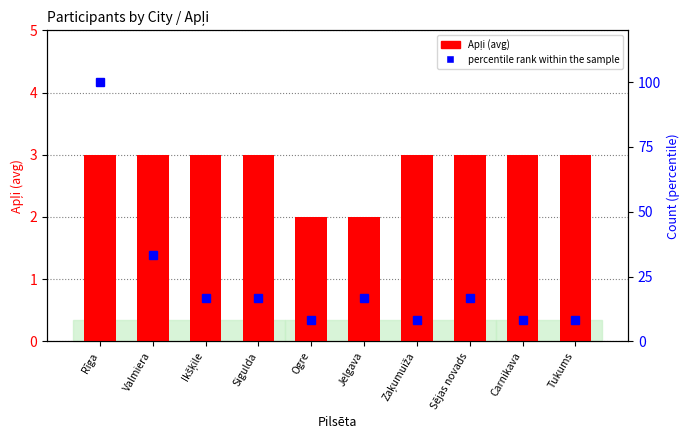

What position from the right is Carnikava?

2